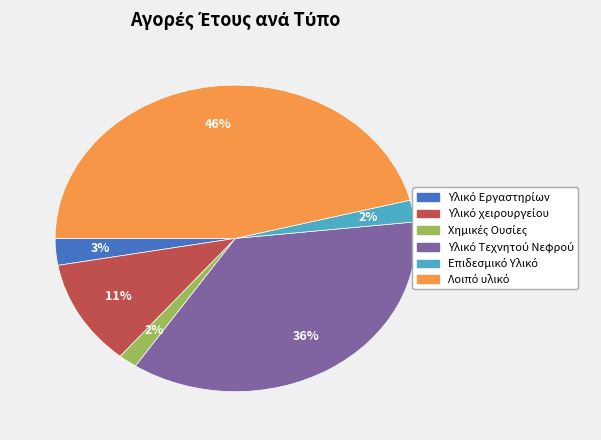

How many slices are in this pie chart?

6